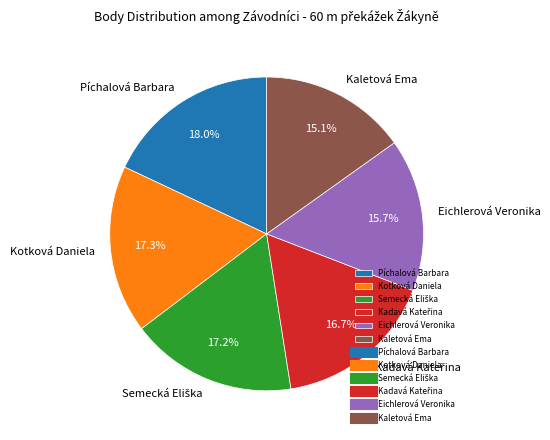

Which slice is the smallest?

Kaletová Ema